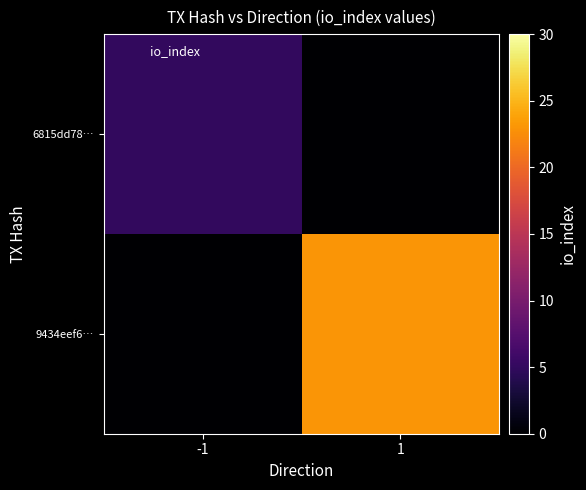

How many distinct data groups are displayed?

2